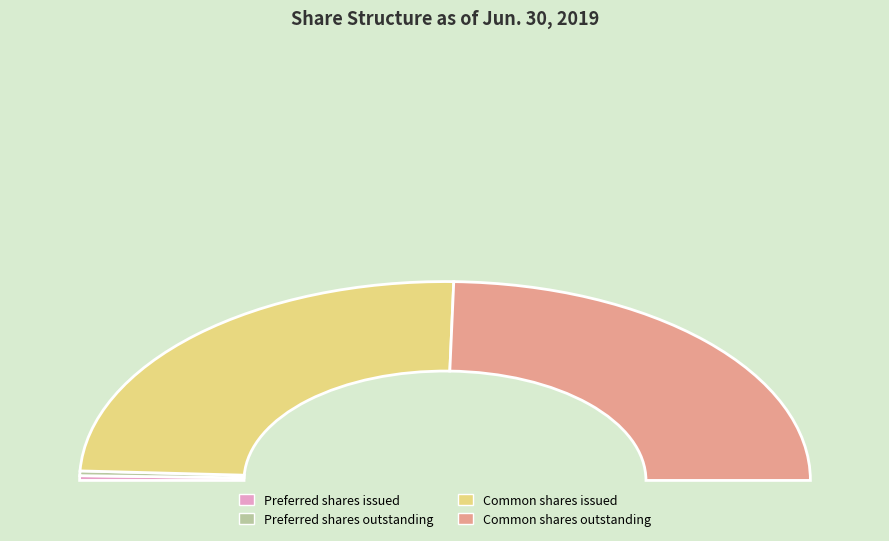

Between Common stock, shares issued and Preferred stock, shares outstanding, which is larger?

Common stock, shares issued